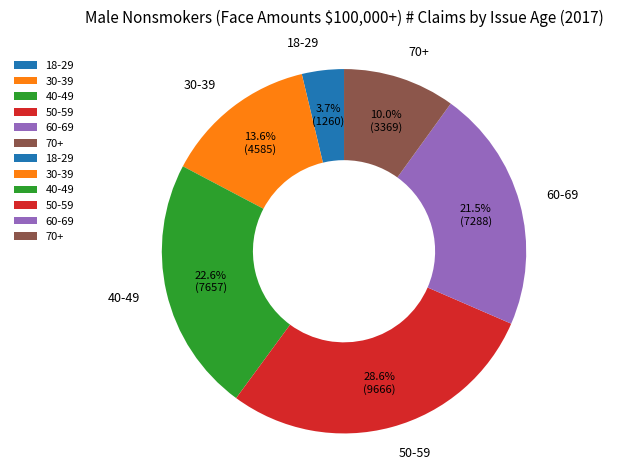

To the nearest percent, what is the combined percentage of 30-39 and 70+?

24%